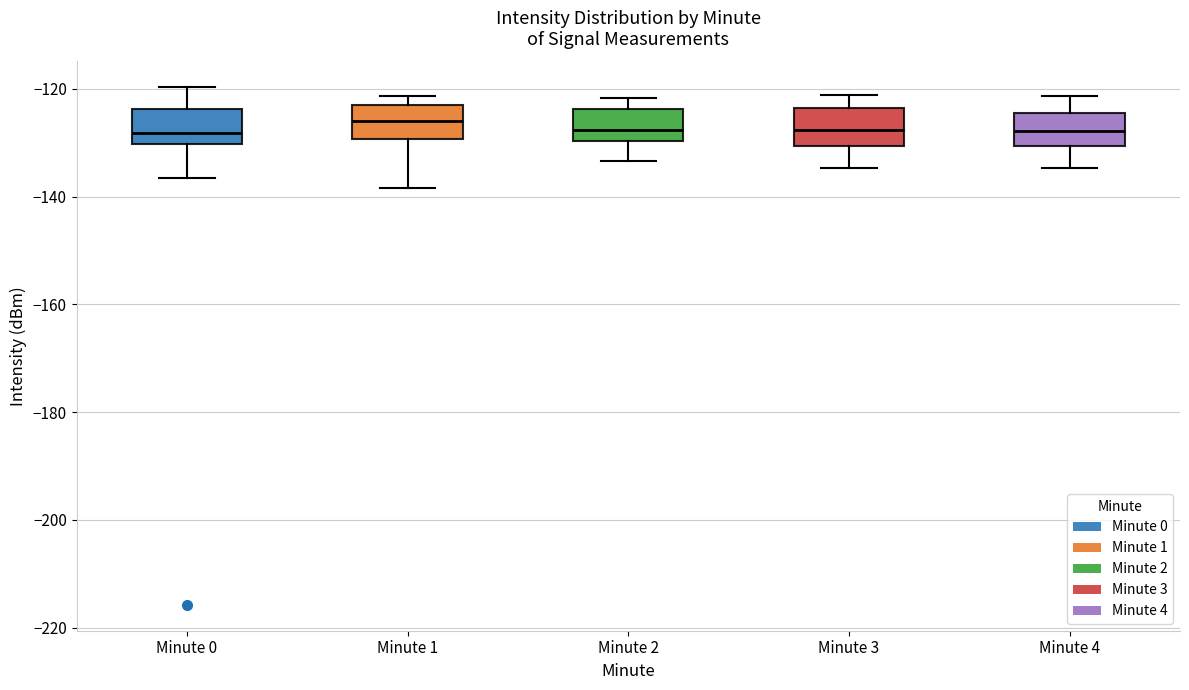

Reading left to right, transcribe this box plot: for each box, give where its median line is, the range the box spans, and where its two whiskers end, as read against the y-axis. The values are not printed on the chart, so give them approximately, as read against the axis.

Minute 0: median -128, box -130 to -124, whiskers -136 to -120
Minute 1: median -126, box -130 to -124, whiskers -138 to -122
Minute 2: median -128, box -130 to -124, whiskers -134 to -122
Minute 3: median -128, box -130 to -124, whiskers -134 to -122
Minute 4: median -128, box -130 to -124, whiskers -134 to -122